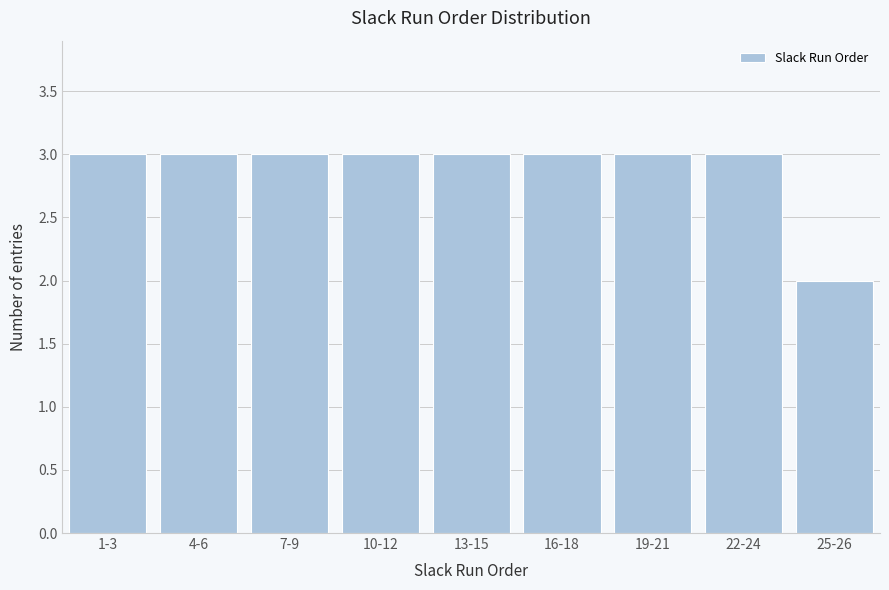

Reading left to right, extract all data points from this chart.

1-3=3	4-6=3	7-9=3	10-12=3	13-15=3	16-18=3	19-21=3	22-24=3	25-26=2